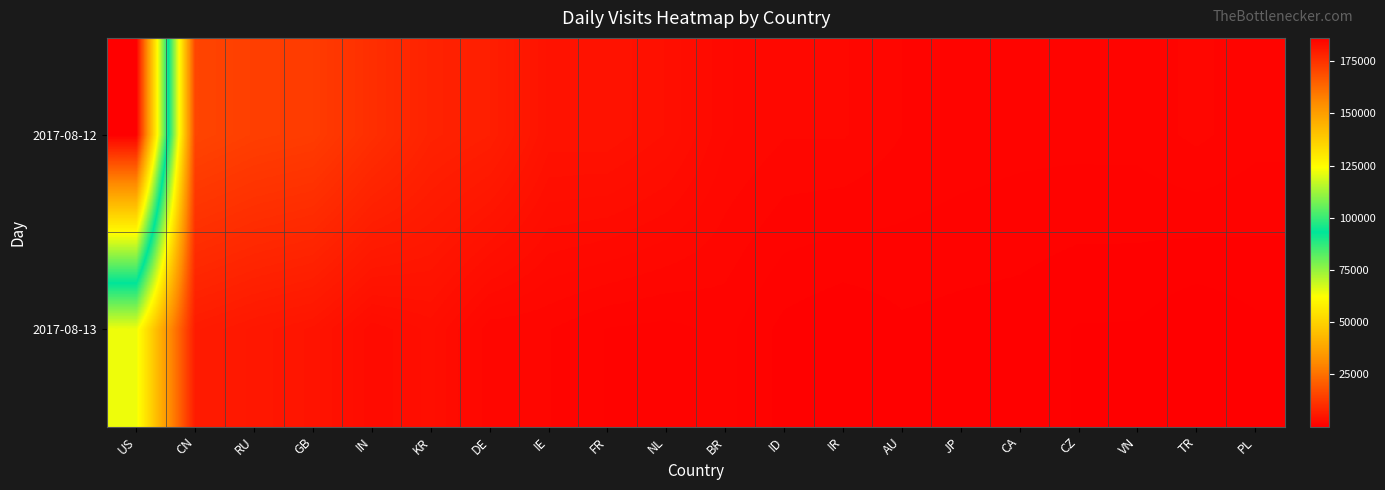

What is the greatest value displayed?

186140